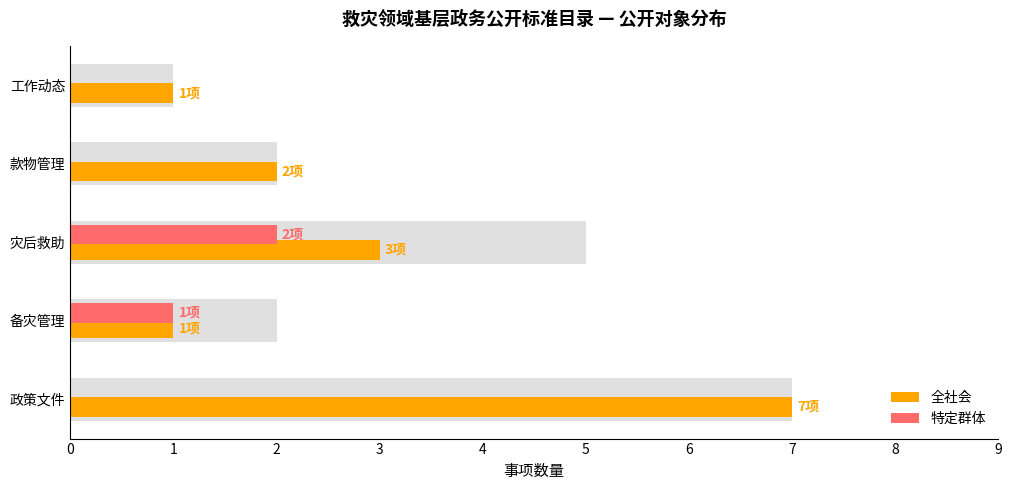

Count the number of data series in this chart.

2